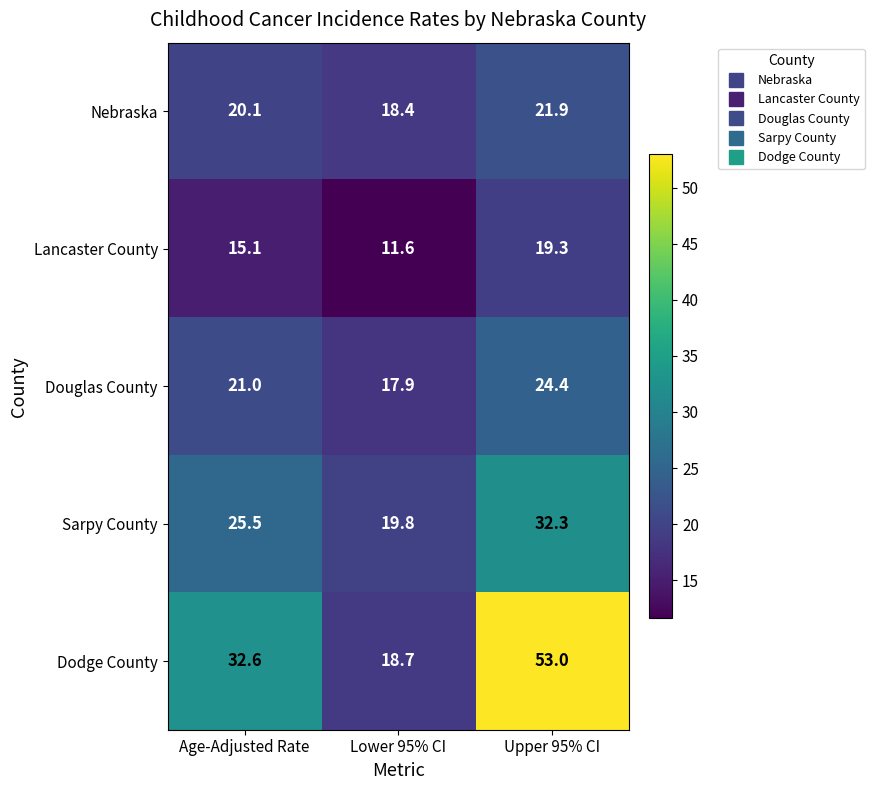

Which label corresponds to the largest value in the chart?

Upper 95% CI